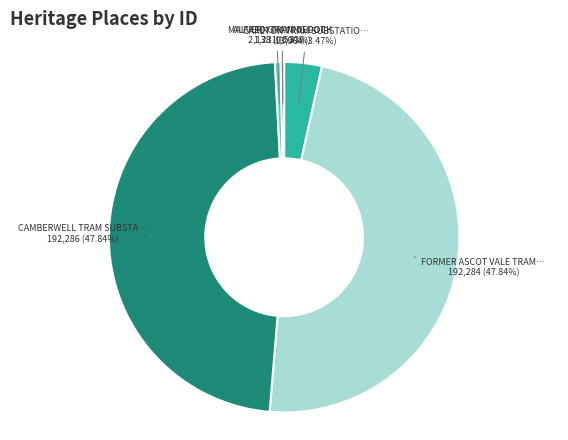

Does any single category account for the majority?

No